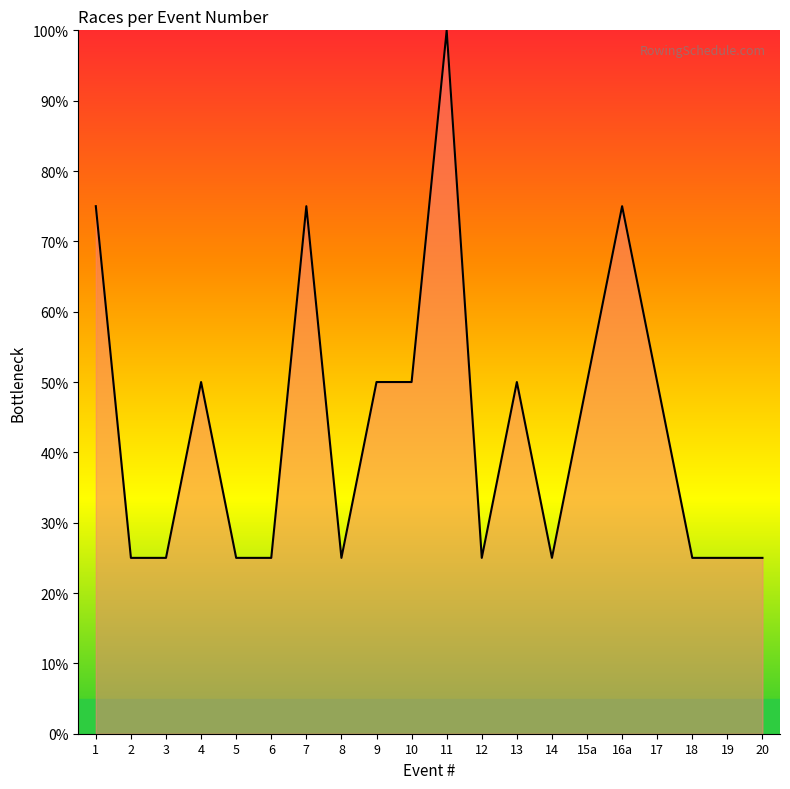

Approximately how many times larger is the value at 5 compared to 16a?

0.3